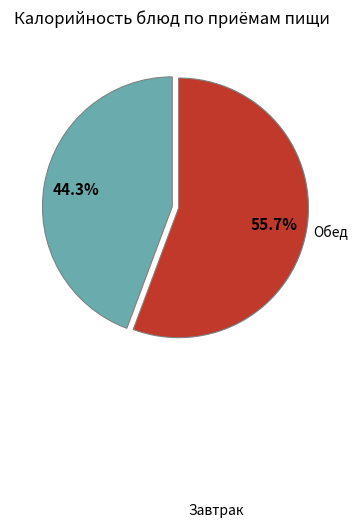

Is there a majority slice in this chart?

Yes